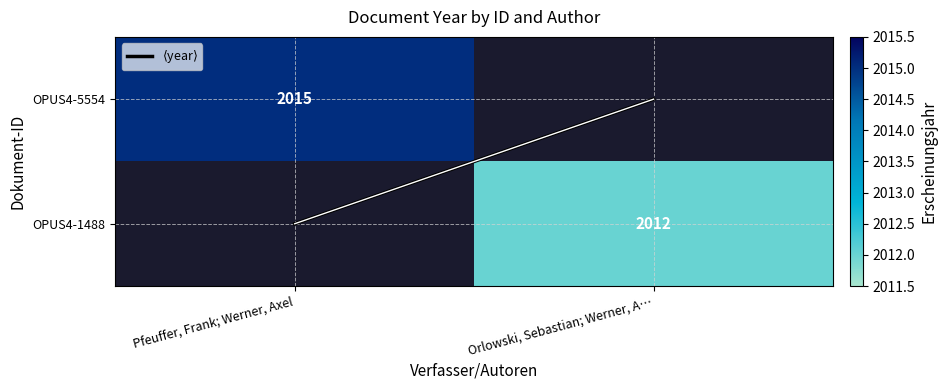

How many values in the OPUS4-5554 series are below 2015?

1